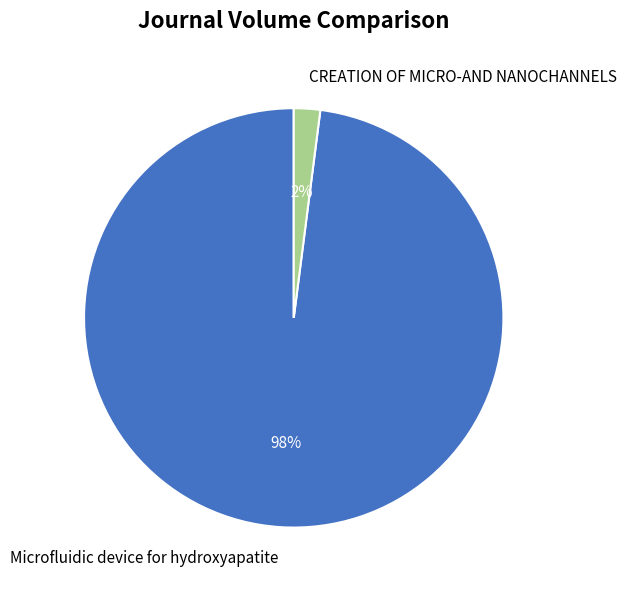

Rank the categories by value from highest to lowest.

Microfluidic device for hydroxyapatite, CREATION OF MICRO-AND NANOCHANNELS